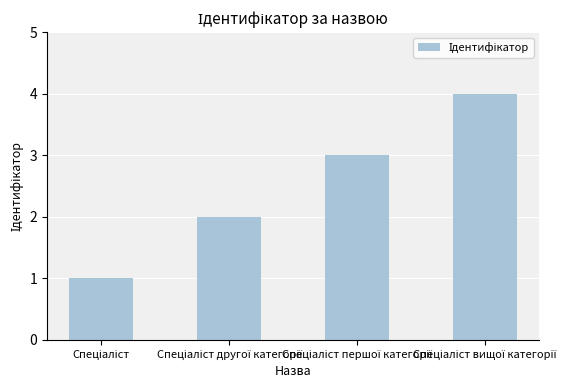

Does the chart contain any negative values?

No